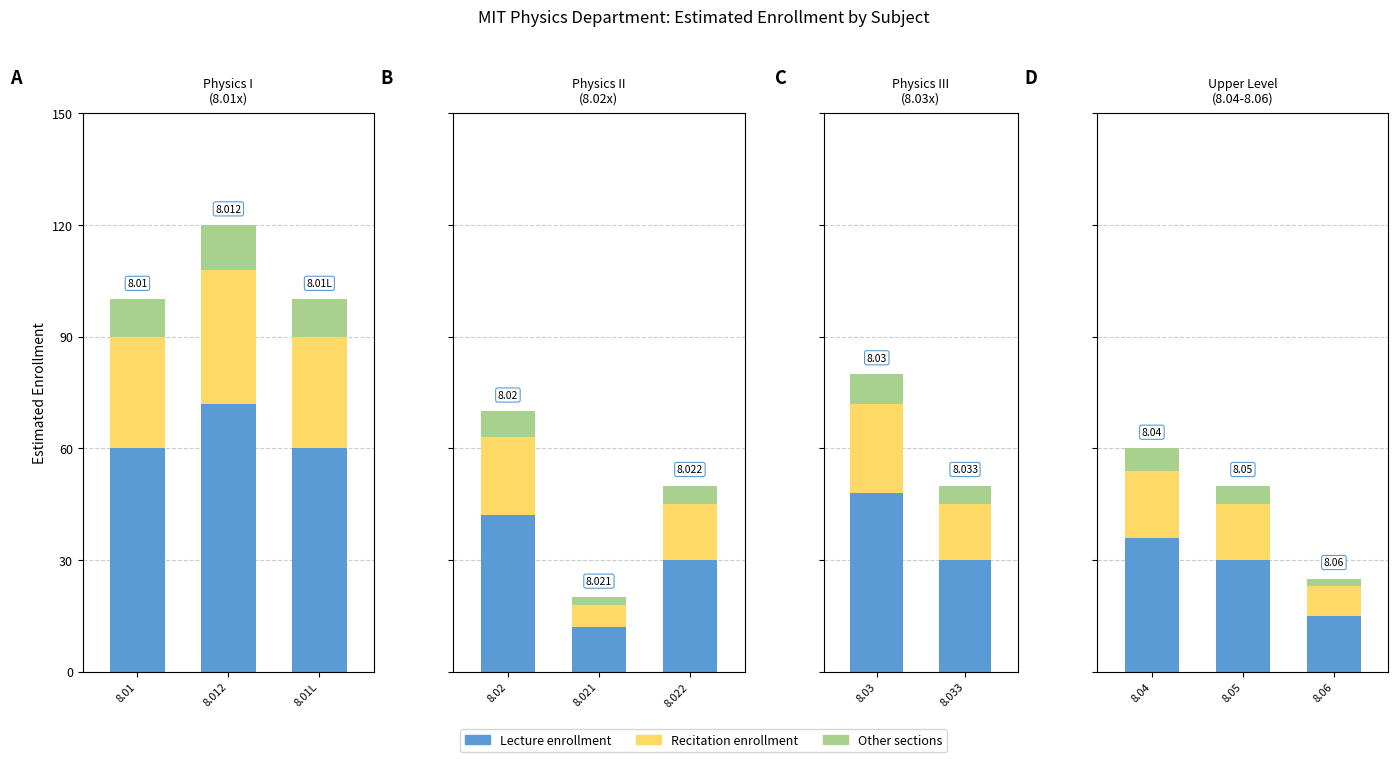

Between 8.01L and 8.021, which is larger?

8.01L